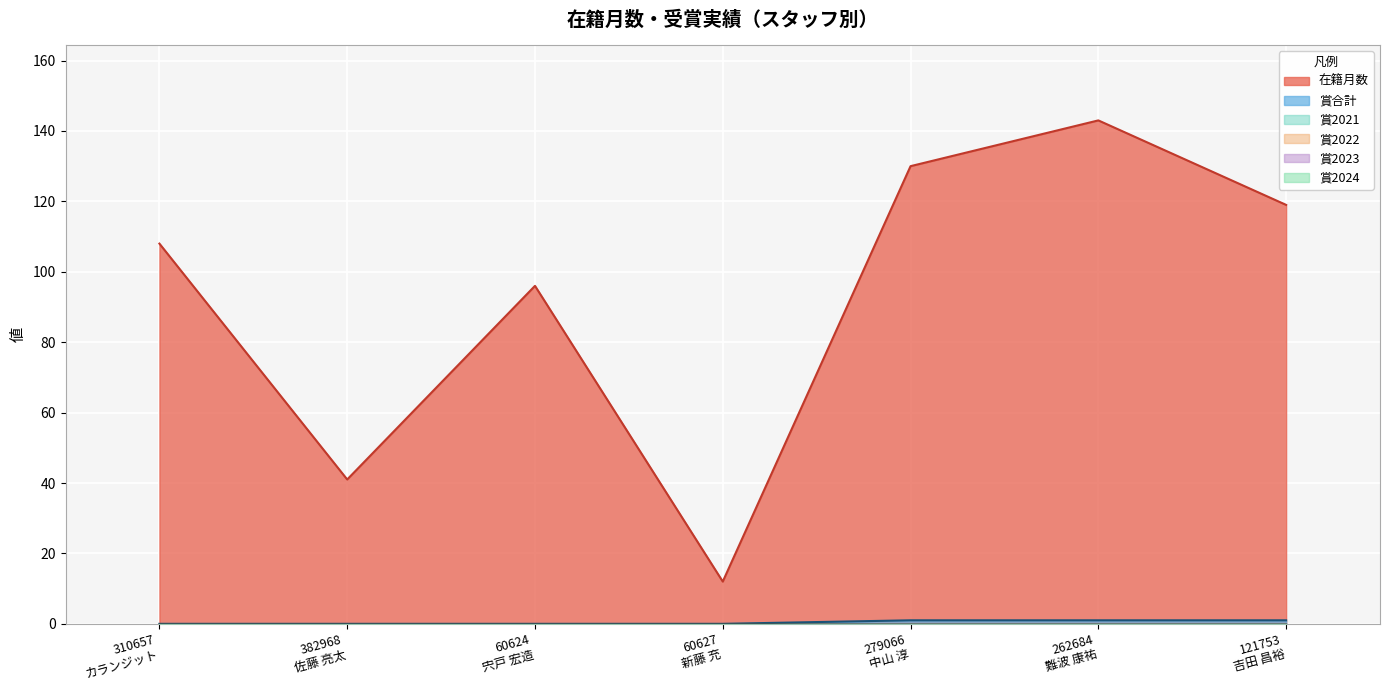

What are all the series names shown in the legend?

在籍月数, 賞合計, 賞2021, 賞2022, 賞2023, 賞2024